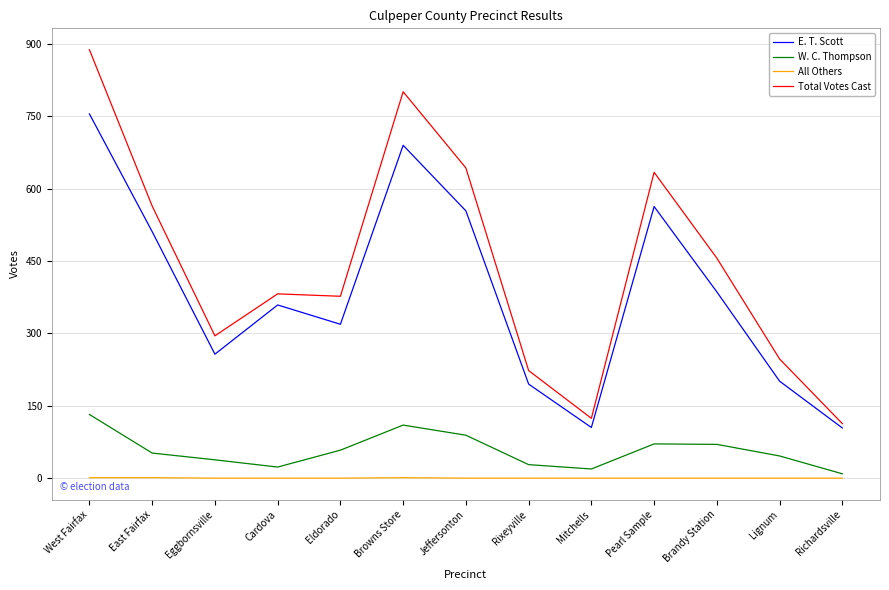

How many distinct data groups are displayed?

4